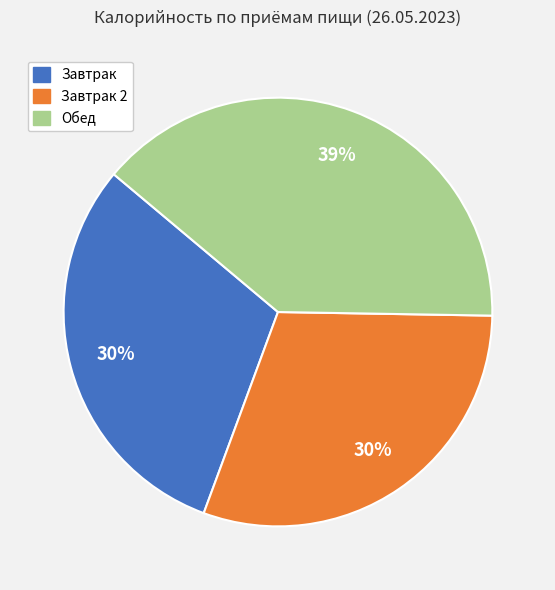

Is there a majority slice in this chart?

No